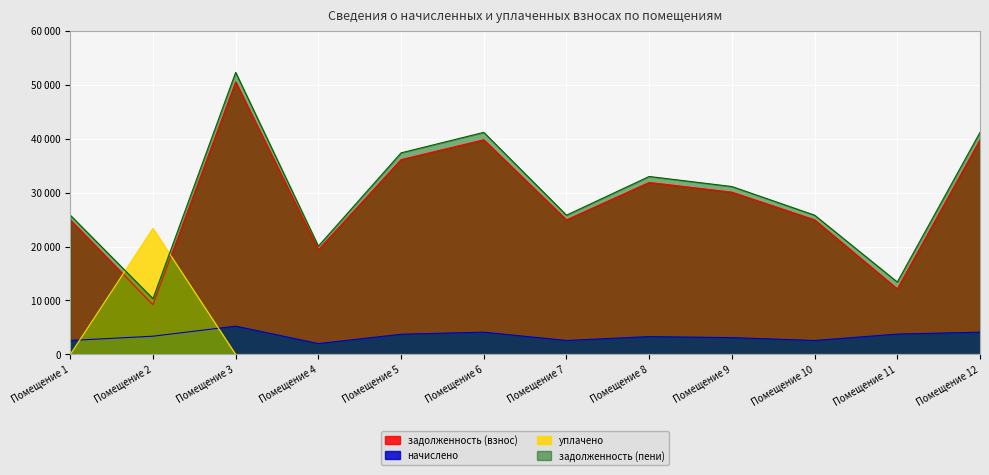

At which label does задолженность (взнос) first exceed 30071?

Помещение 3